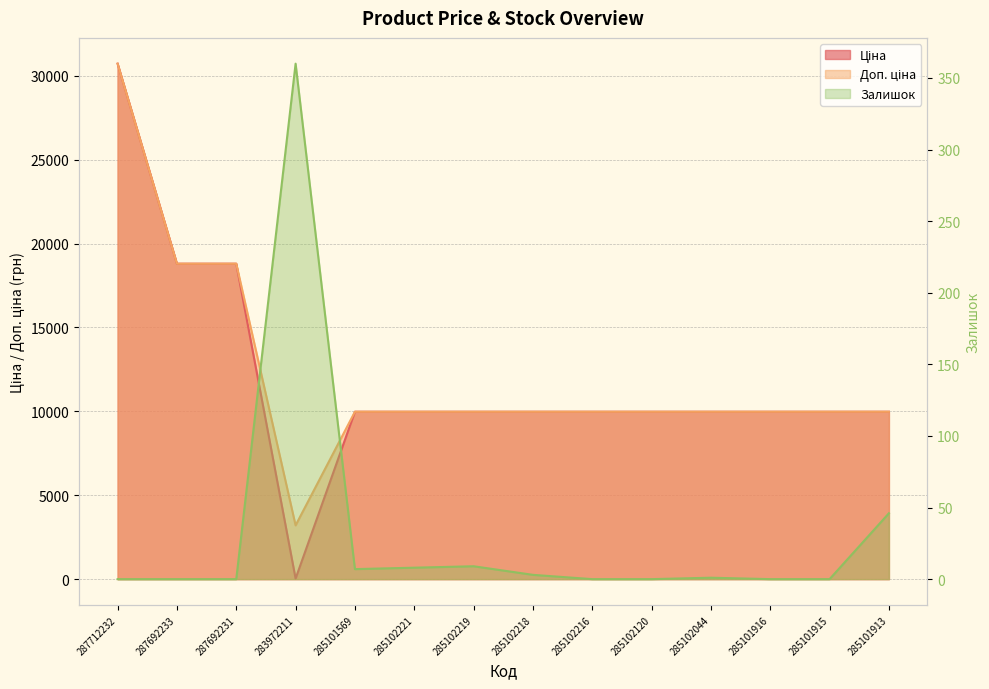

At which category does Залишок reach its first local peak?

283972211